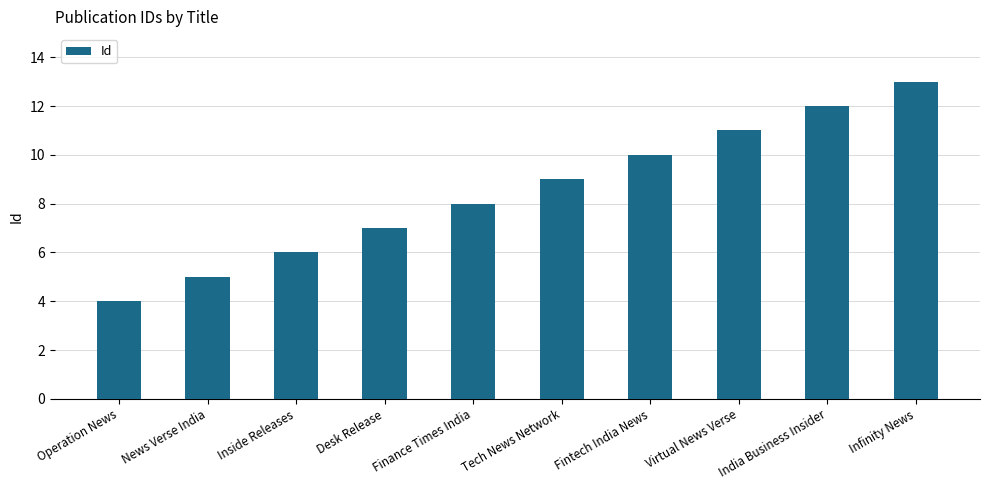

Is it true that the value at Fintech India News is 10?

True